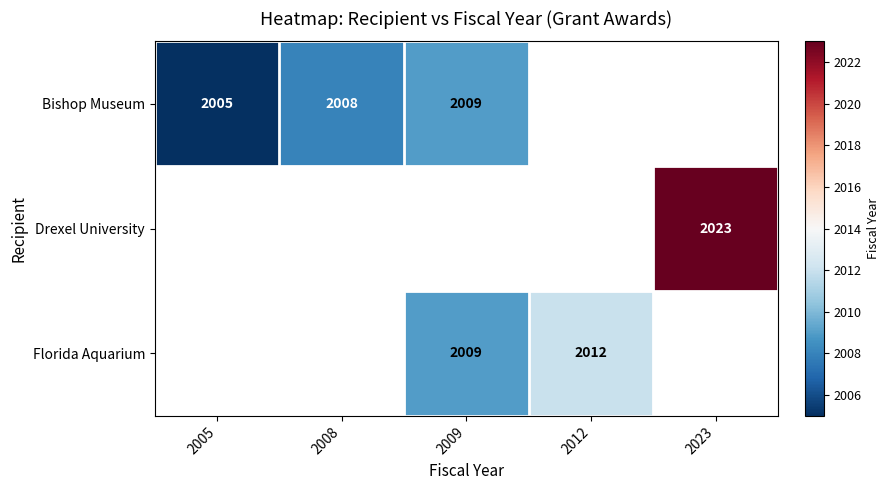

At how many categories does at least one series exceed 2007?

4